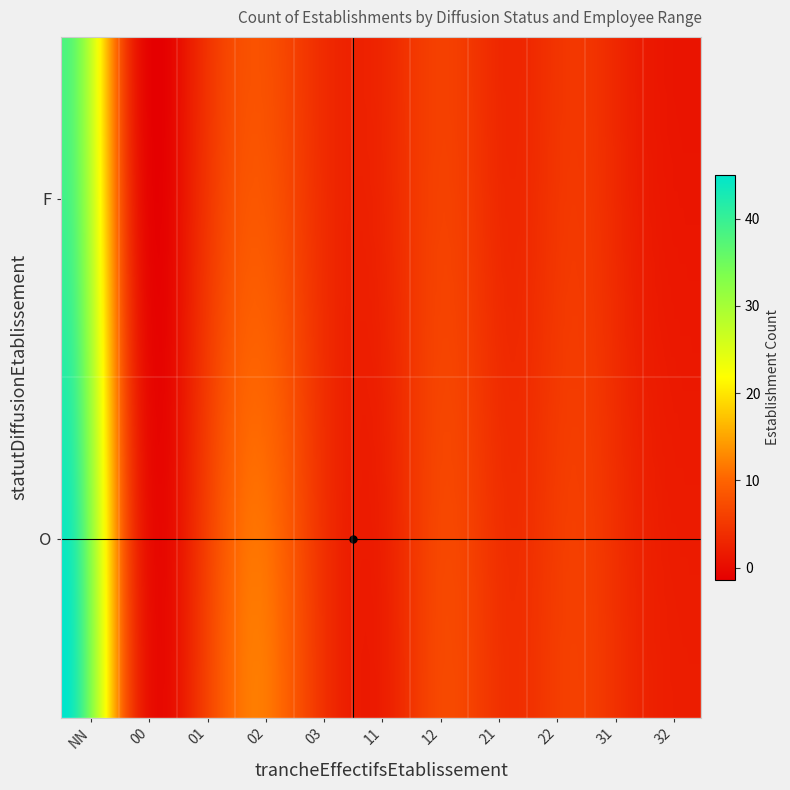

What value does the data have at F_22, to the nearest 5?

5